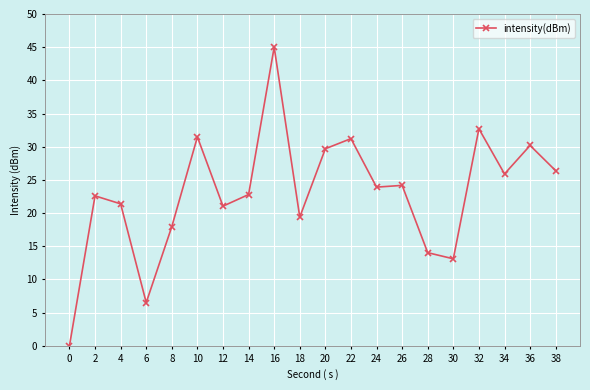

What is the change in value from 4 to 38?

+5.0